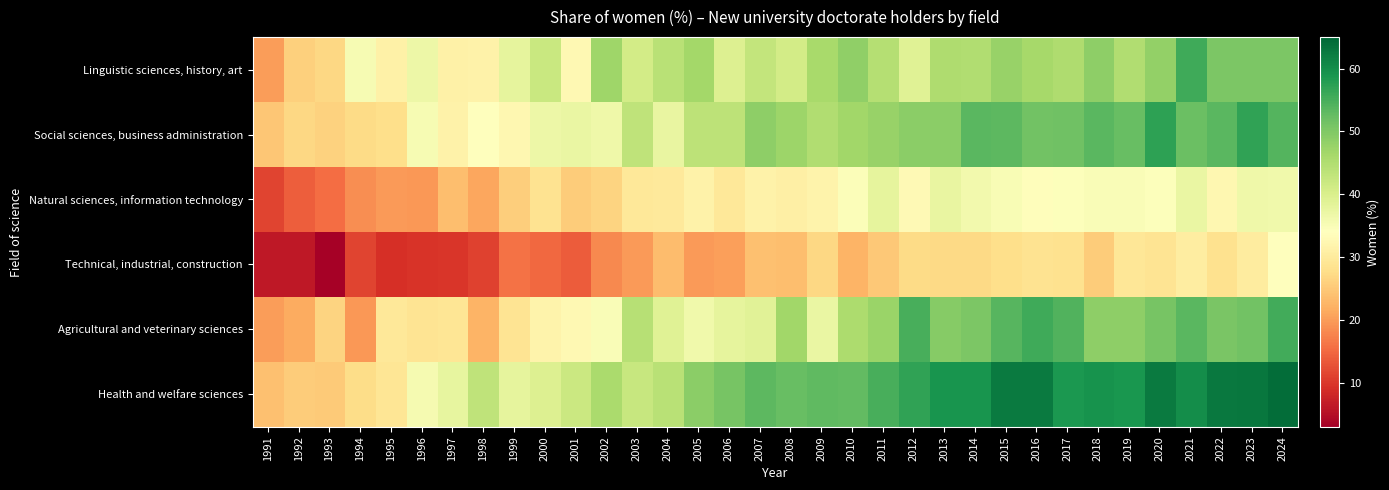

Rank the series at 2015 from lowest to highest value.

Technical, industrial, construction, Natural sciences, information technology, Linguistic sciences, history, art, Social sciences, business administration, Agricultural and veterinary sciences, Health and welfare sciences